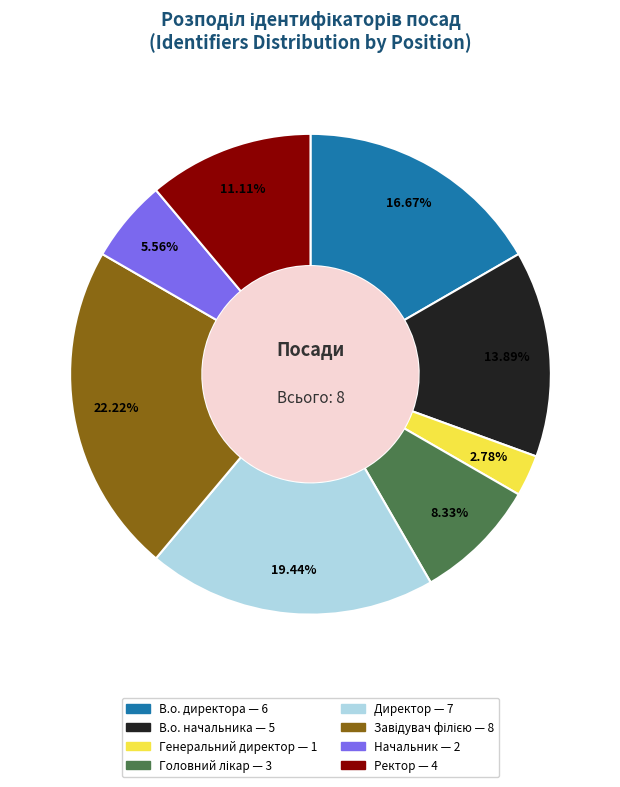

Between Ректор and В.о. директора, which is larger?

В.о. директора